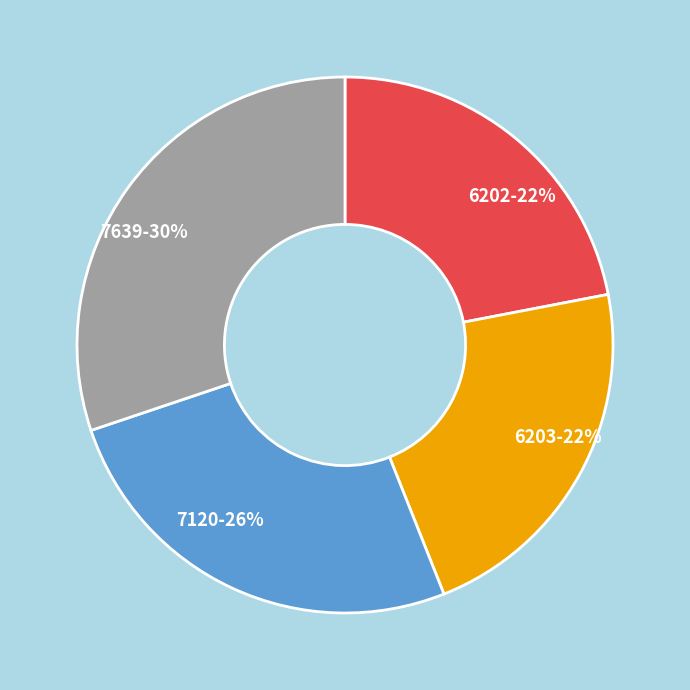

To the nearest percent, what is the difference between the 6203 and 7639 slice percentages?

8%